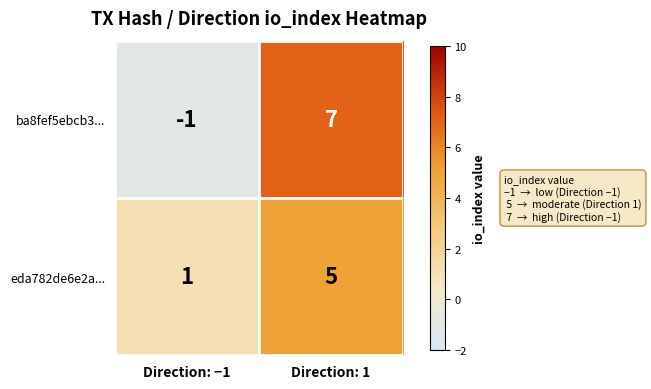

Where is eda782de6e2a... nearest to the value 3?

Direction: −1